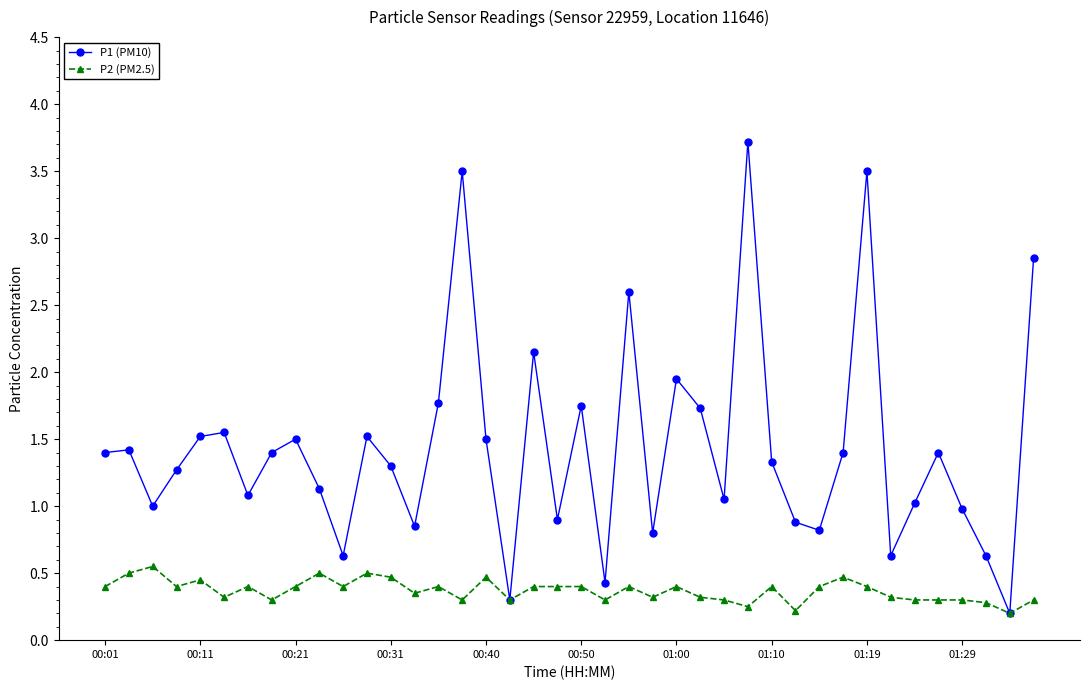

What is the value of the P2 (PM2.5) point at the 4th from the left?

0.4